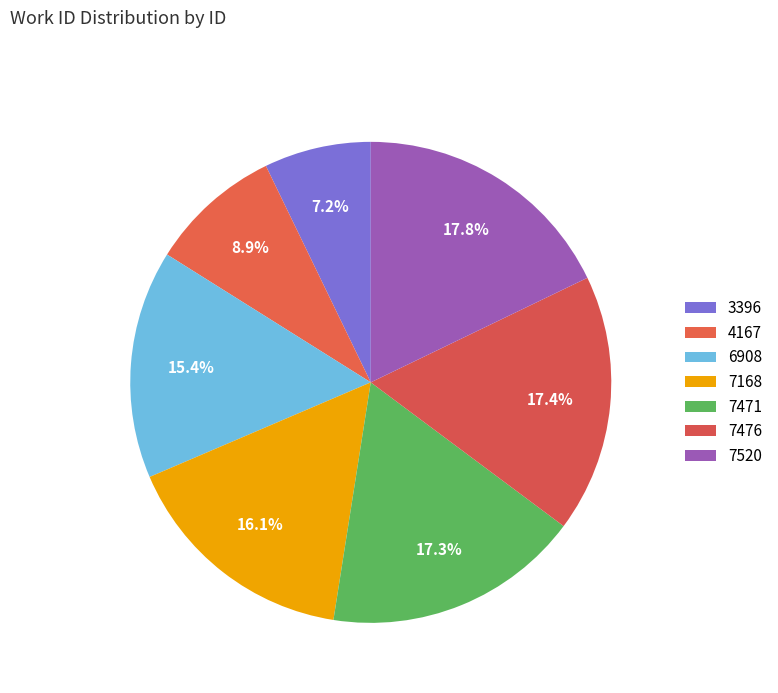

To the nearest percent, what percentage of the pie is 7520?

18%